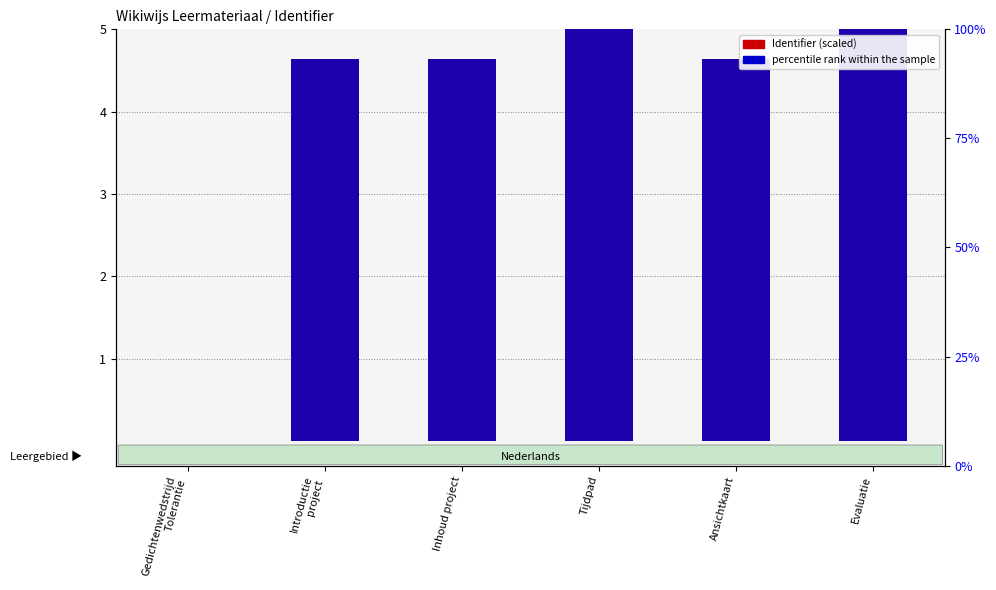

How many groups of bars are there?

6